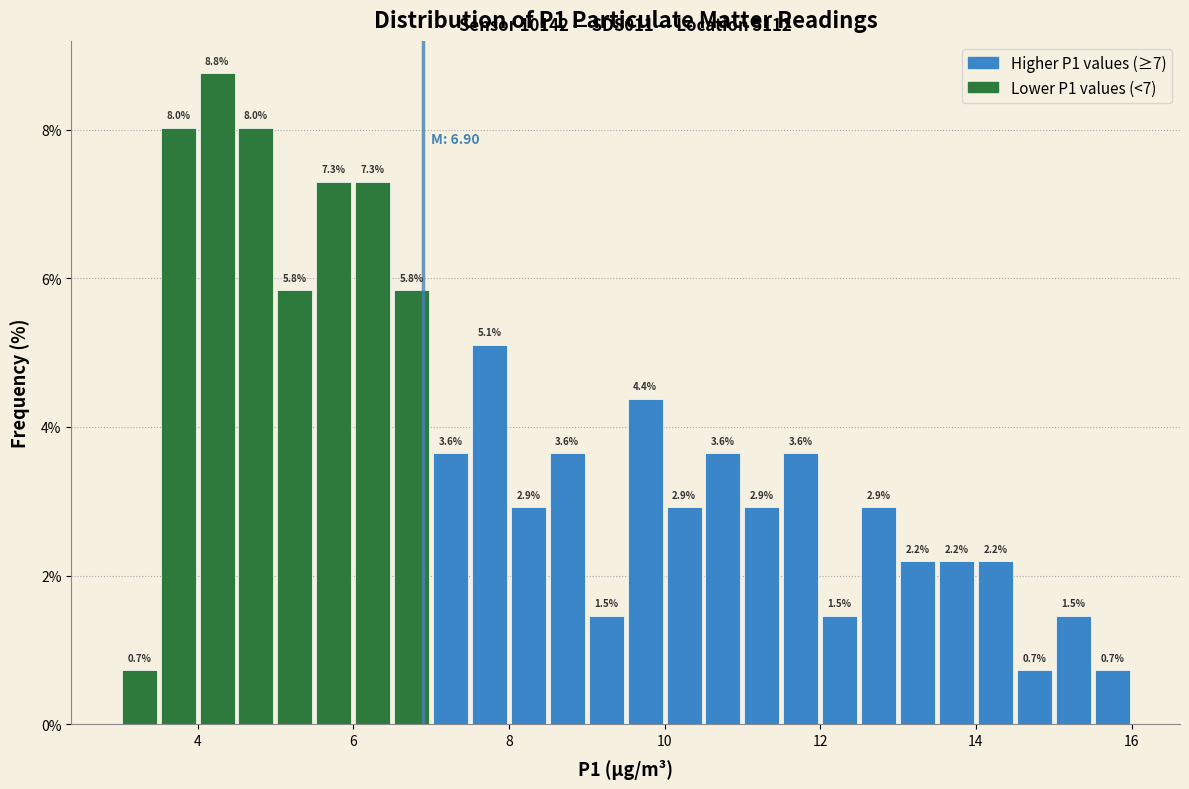

Read against the x-axis, roughly where is the centre of the tallest bar?

4.2